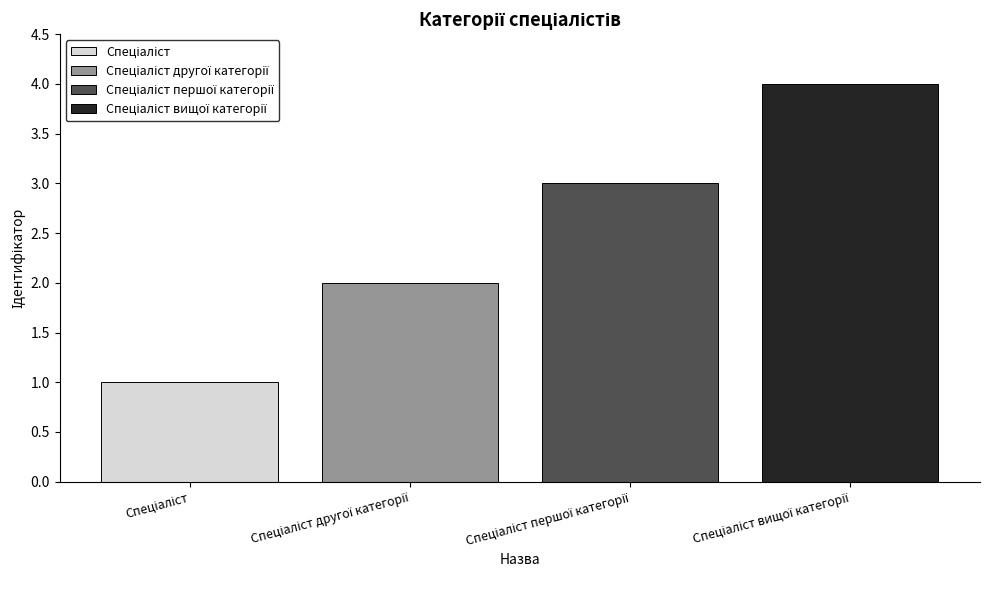

What is the minimum value shown in the chart?

1